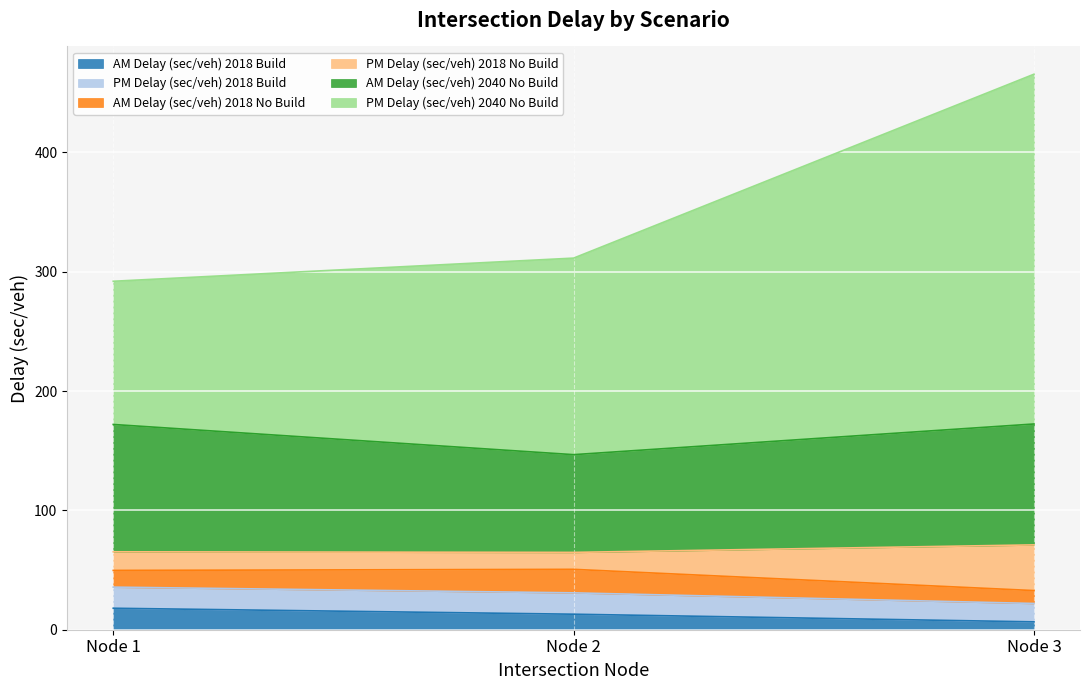

At how many categories does at least one series exceed 30?

3